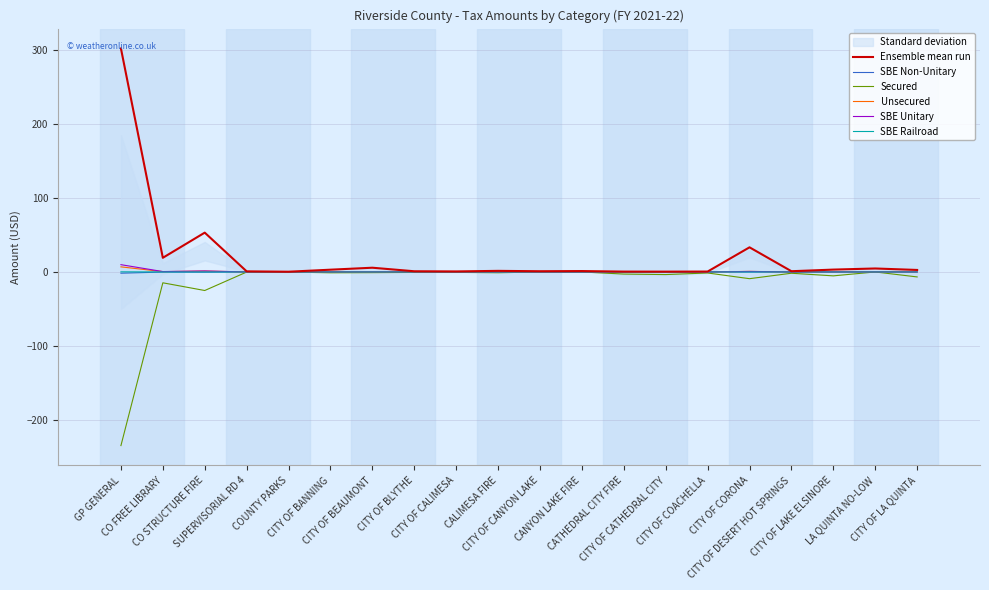

What is the difference between the highest and lowest values at CITY OF CORONA?

42.4